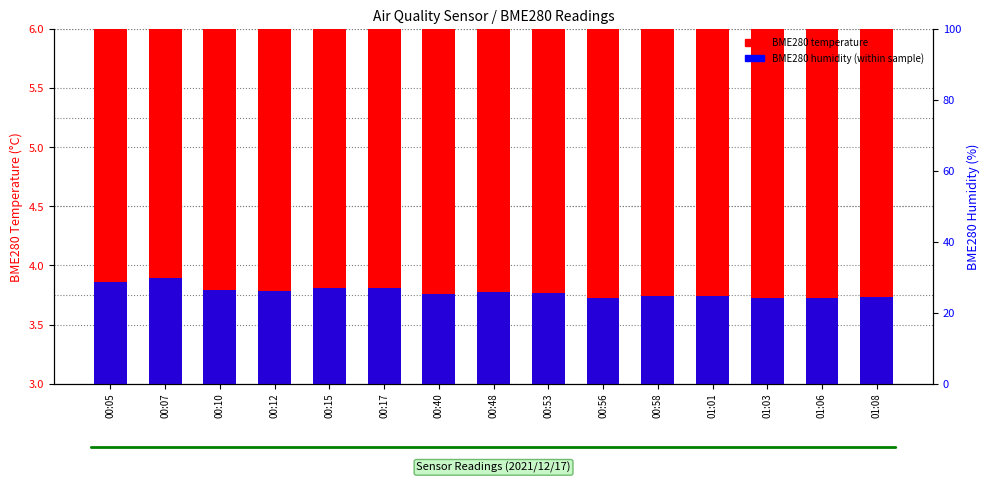

Rank the series by their maximum value, from lowest to highest.

BME280 humidity (scaled), BME280 temperature